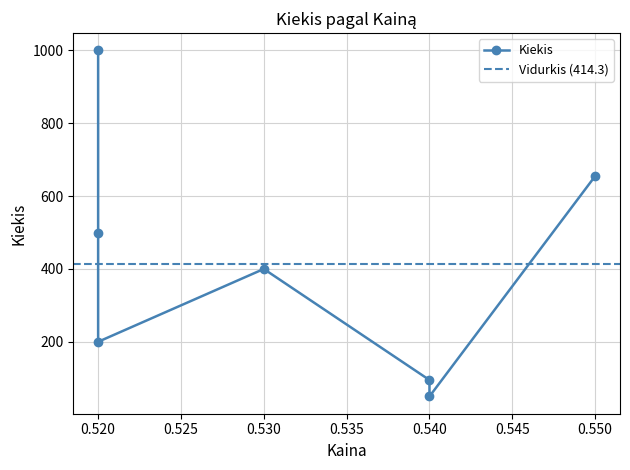

Where is the data nearest to the value 525?

0.52